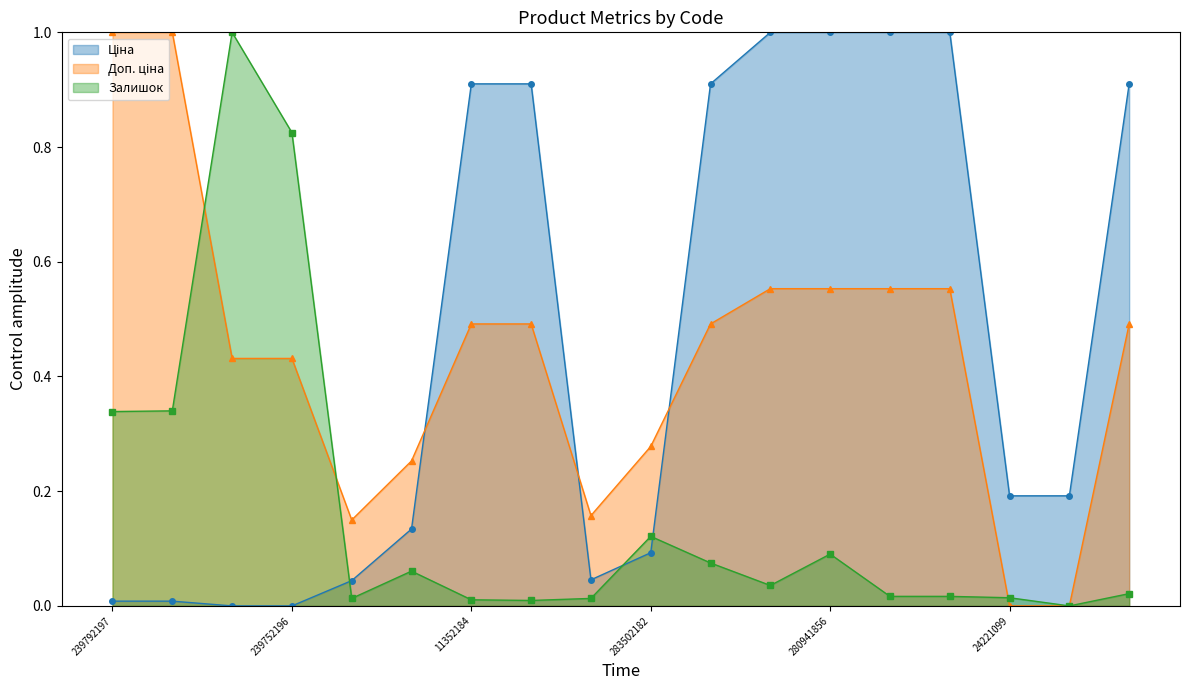

Reading left to right, list all the values displayed in this chart.

Ціна: 0.0	0.0	0.0	0.0	0.0	0.1	0.9	0.9	0.0	0.1	0.9	1.0	1.0	1.0	1.0	0.2	0.2	0.9
Доп. ціна: 1.0	1.0	0.4	0.4	0.1	0.3	0.5	0.5	0.2	0.3	0.5	0.6	0.6	0.6	0.6	0.0	0.0	0.5
Залишок: 0.3	0.3	1.0	0.8	0.0	0.1	0.0	0.0	0.0	0.1	0.1	0.0	0.1	0.0	0.0	0.0	0.0	0.0